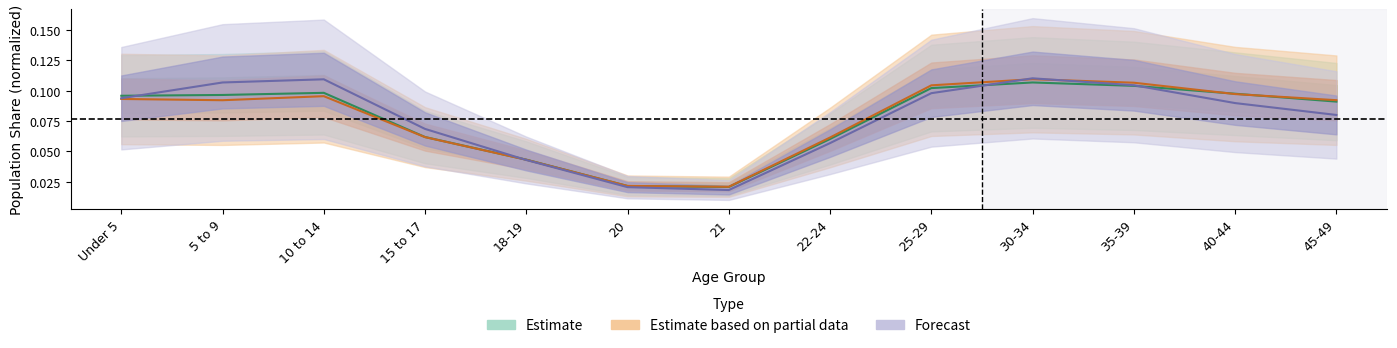

Between 21 and 5 to 9, which is larger?

5 to 9